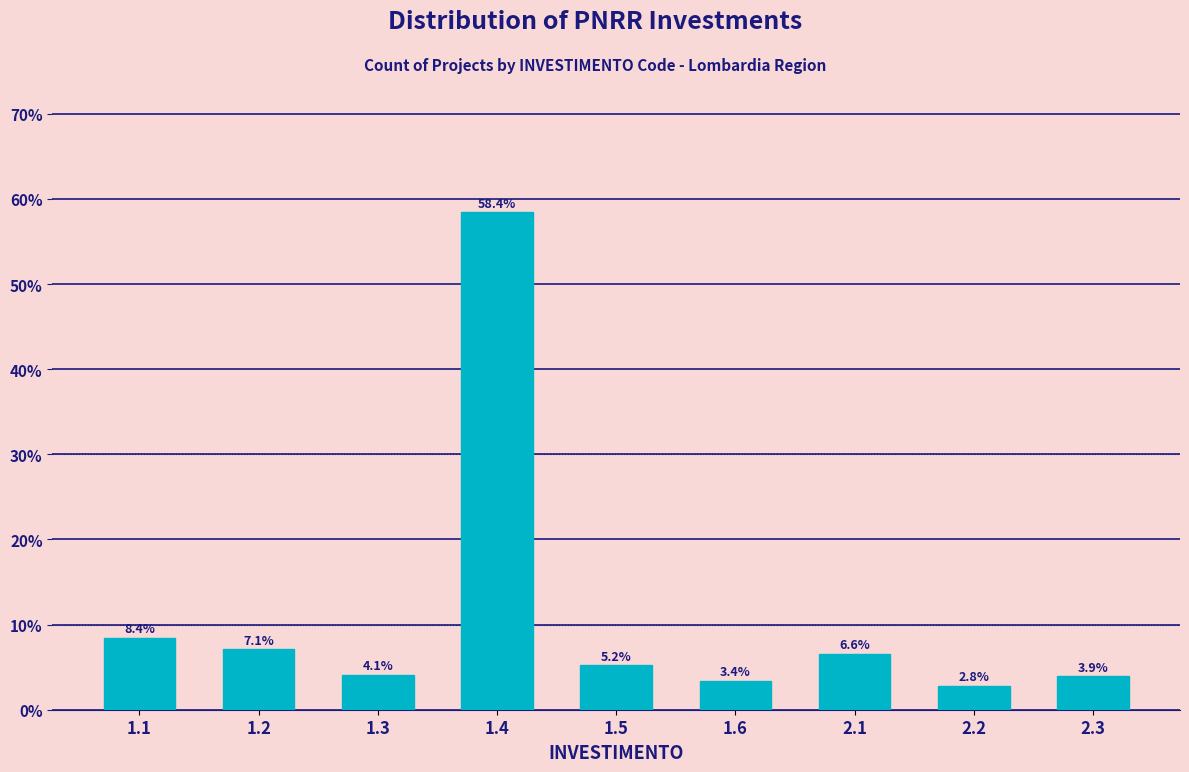

Reading left to right, transcribe all the data shown in this chart.

1.1=8.4	1.2=7.1	1.3=4.1	1.4=58.4	1.5=5.2	1.6=3.4	2.1=6.6	2.2=2.8	2.3=3.9